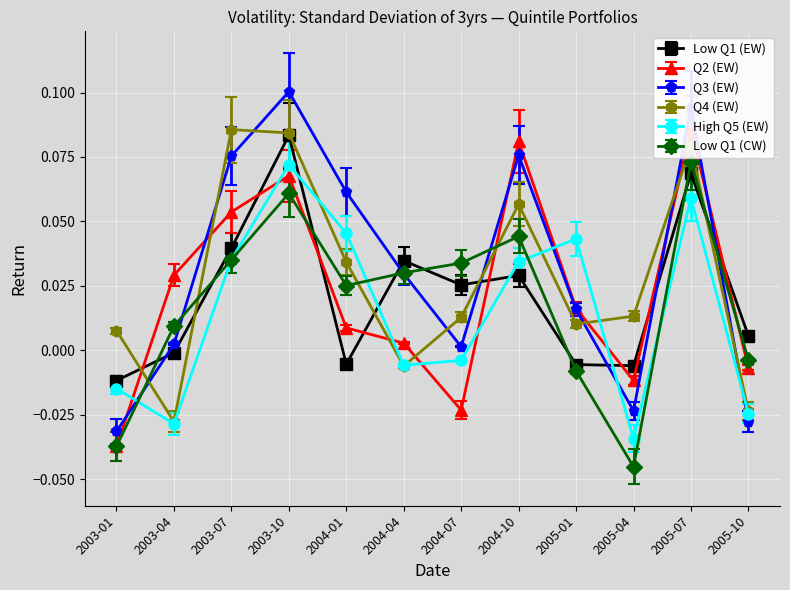

What is the label of the 11th point from the right?

2003-04